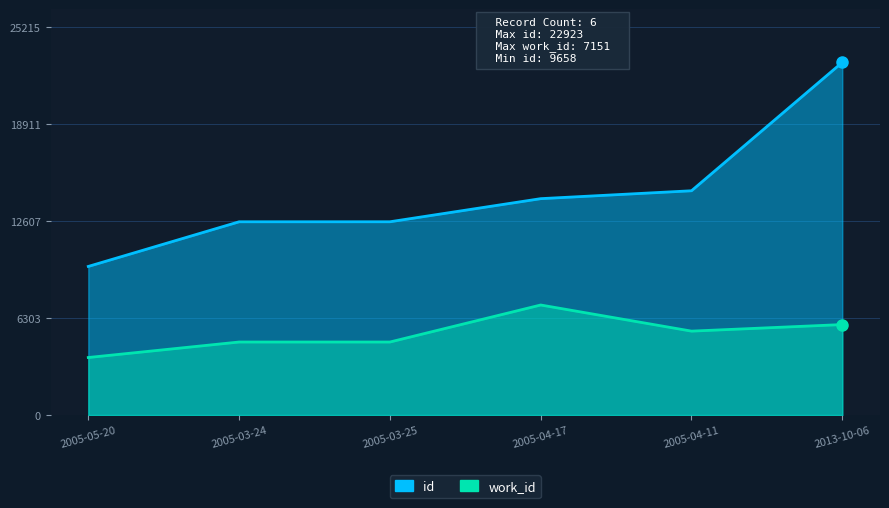

Where is the first local maximum for work_id?

2005-04-17